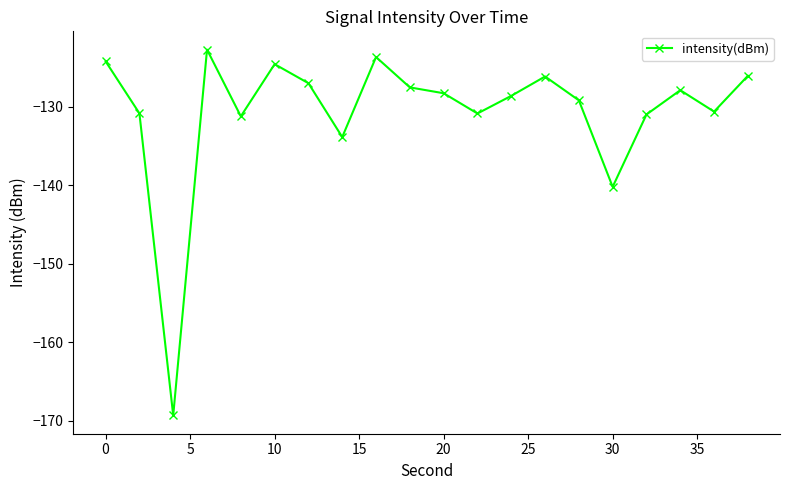

What is the minimum value shown in the chart?

-169.3